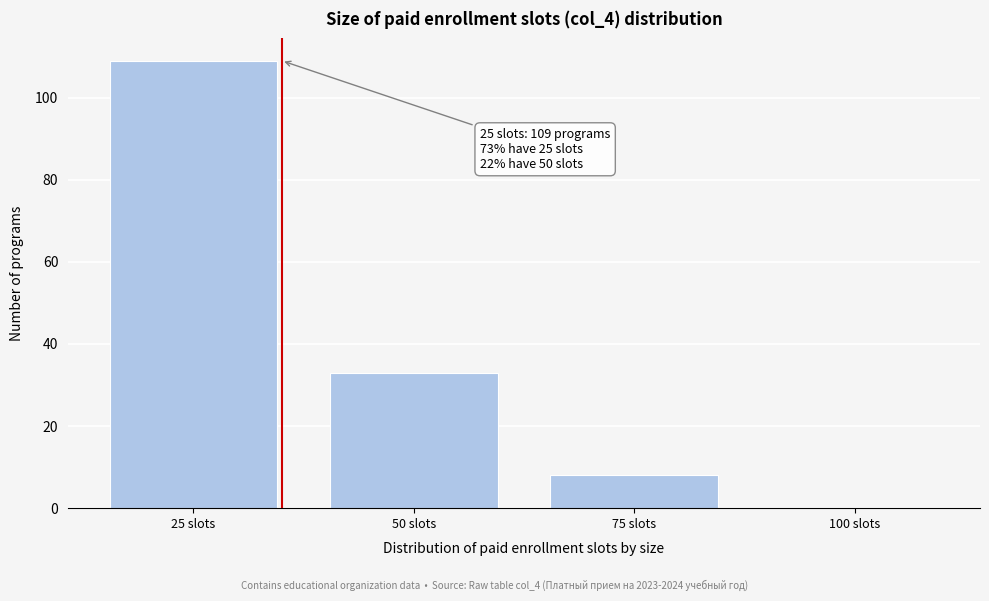

Reading left to right, list all the values displayed in this chart.

25 slots=109	50 slots=33	75 slots=8	100 slots=0